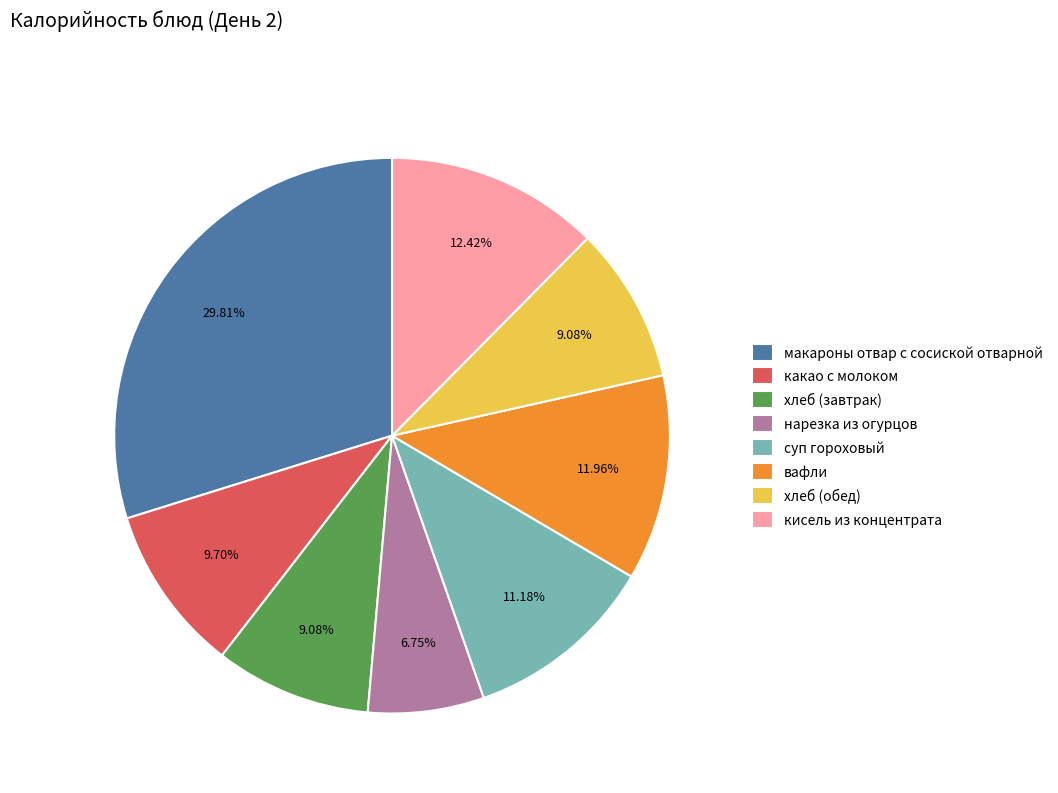

Which category has the biggest portion of the pie?

макароны отвар с сосиской отварной